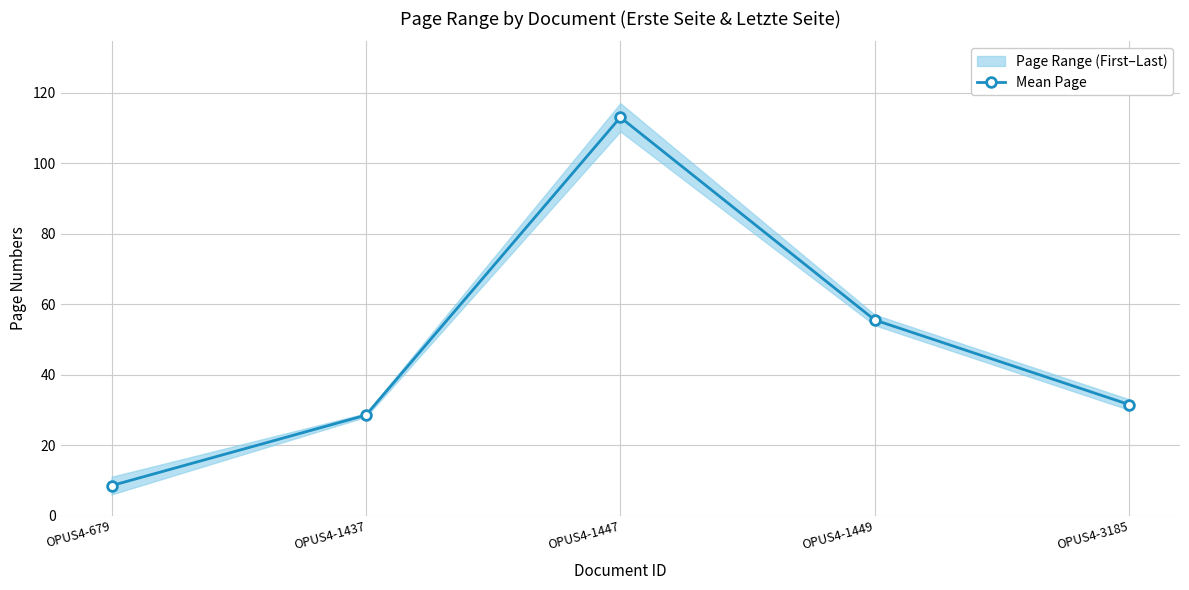

What is the difference between the maximum and minimum values?

104.5